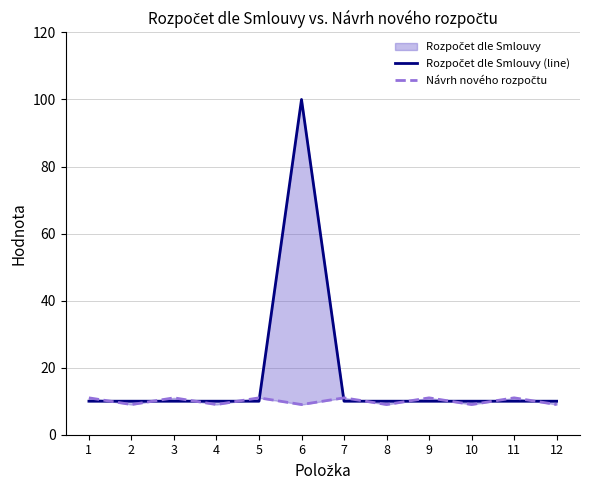

What is the value of the Návrh nového rozpočtu point at the 7th from the left?

11